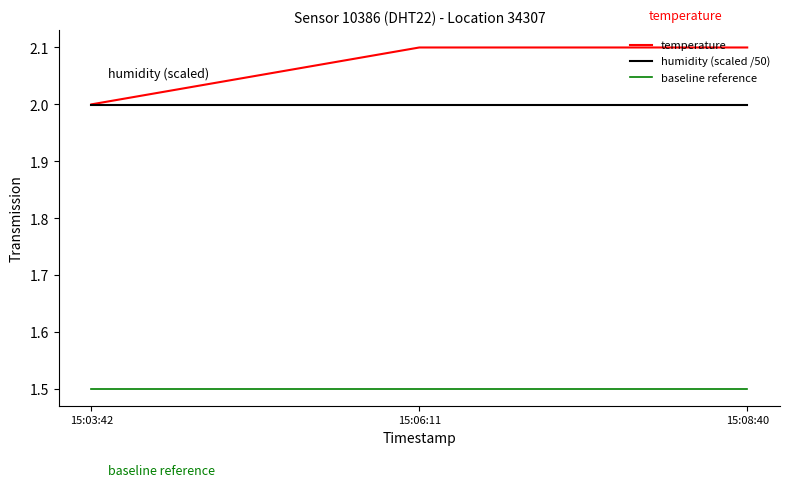

What position from the right is 15:03:42?

3